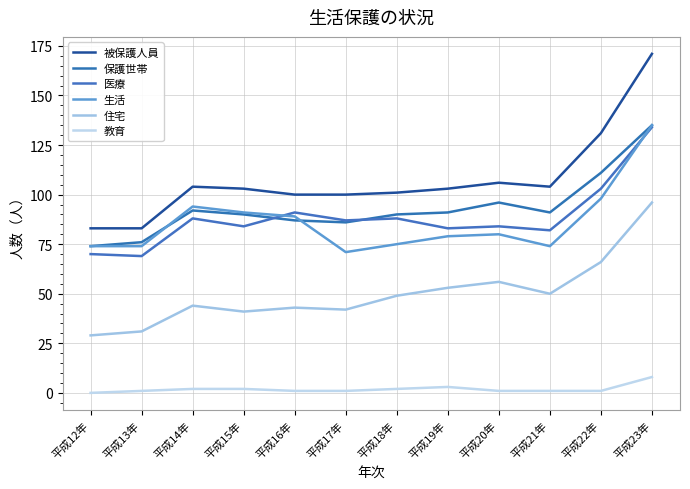

What is the difference between the highest and lowest values at 平成23年?

163